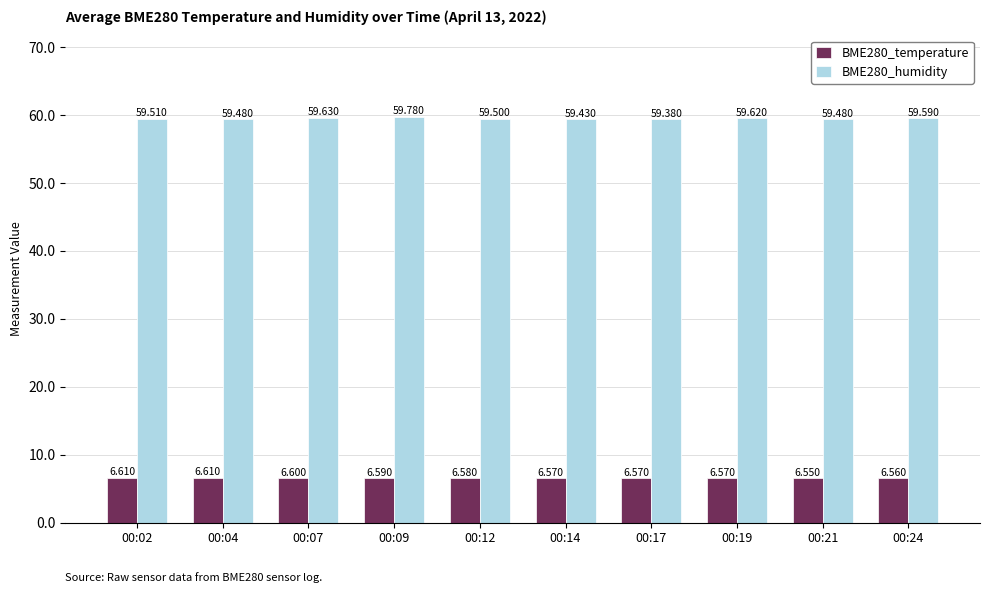

Which series has the widest spread of values?

BME280_humidity